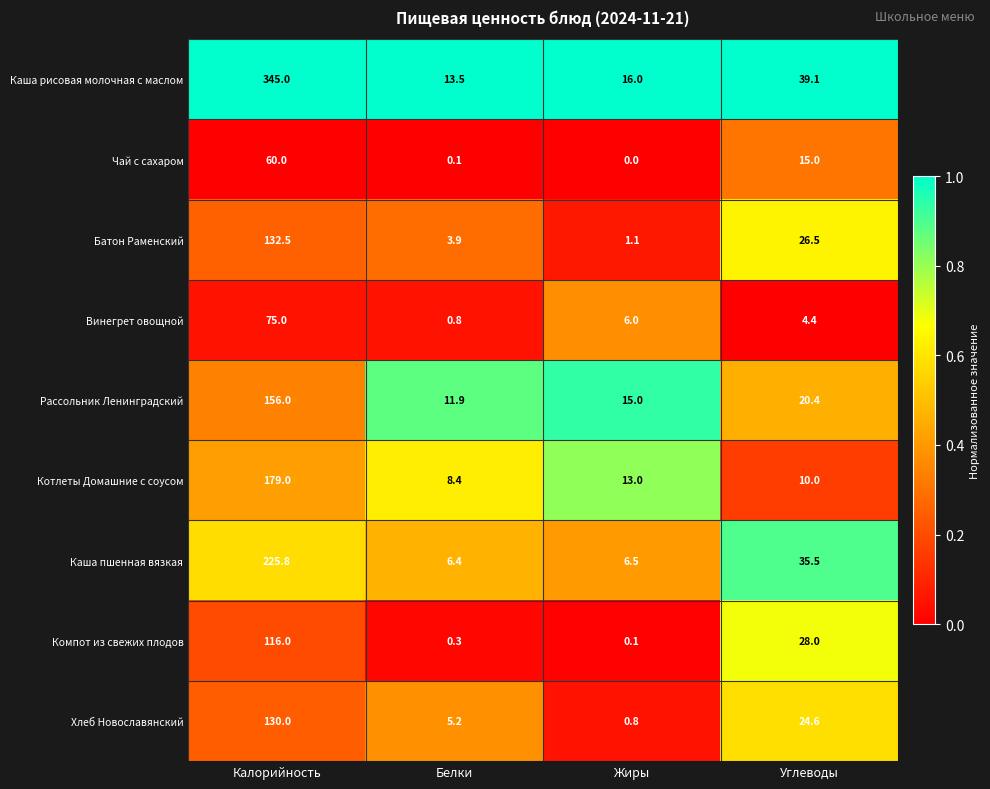

What is the spread (max minus min) of values at Калорийность?

285.0